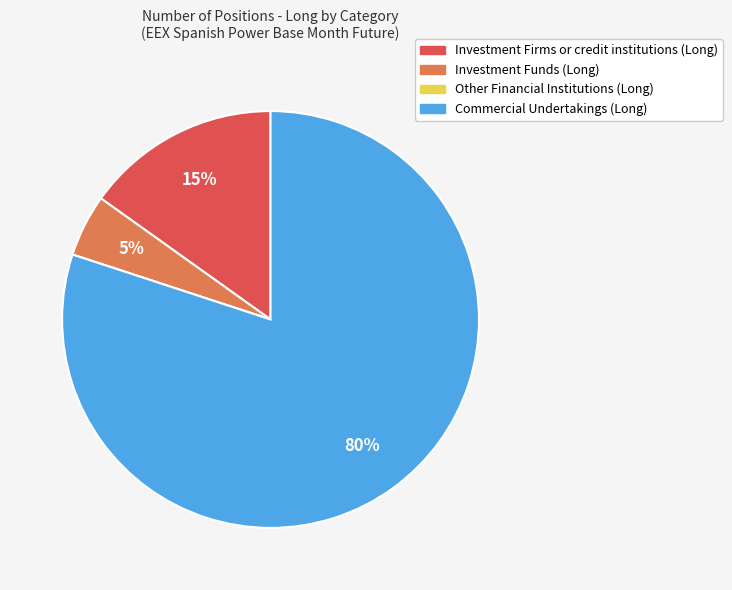

To the nearest percent, what percentage of the pie is Commercial Undertakings (Long)?

80%